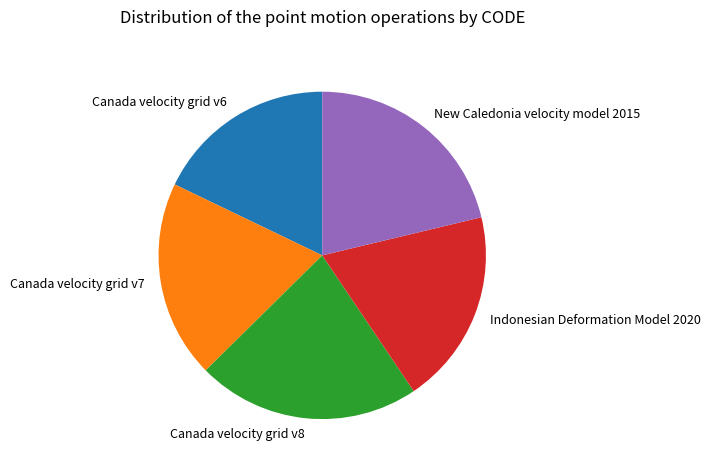

Count the number of slices in the pie.

5